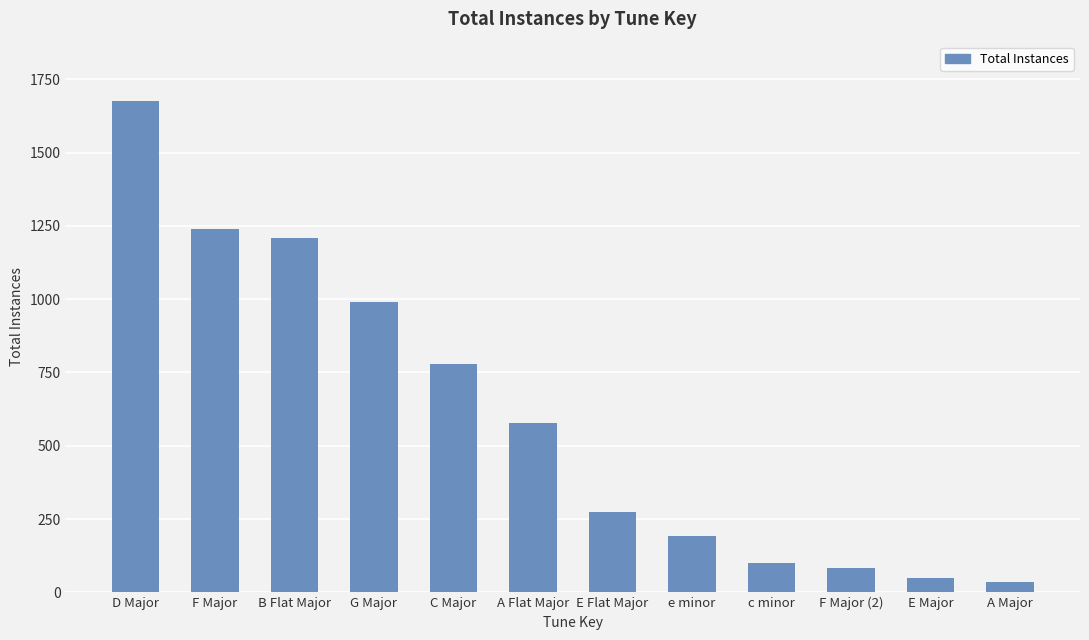

What is the difference between the values at F Major (2) and c minor?

17